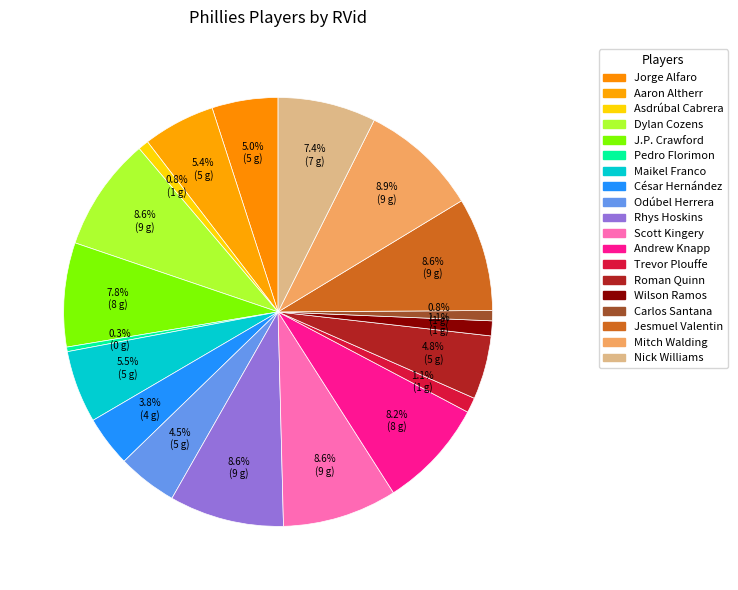

To the nearest percent, what is the difference between the J.P. Crawford and Rhys Hoskins slice percentages?

1%